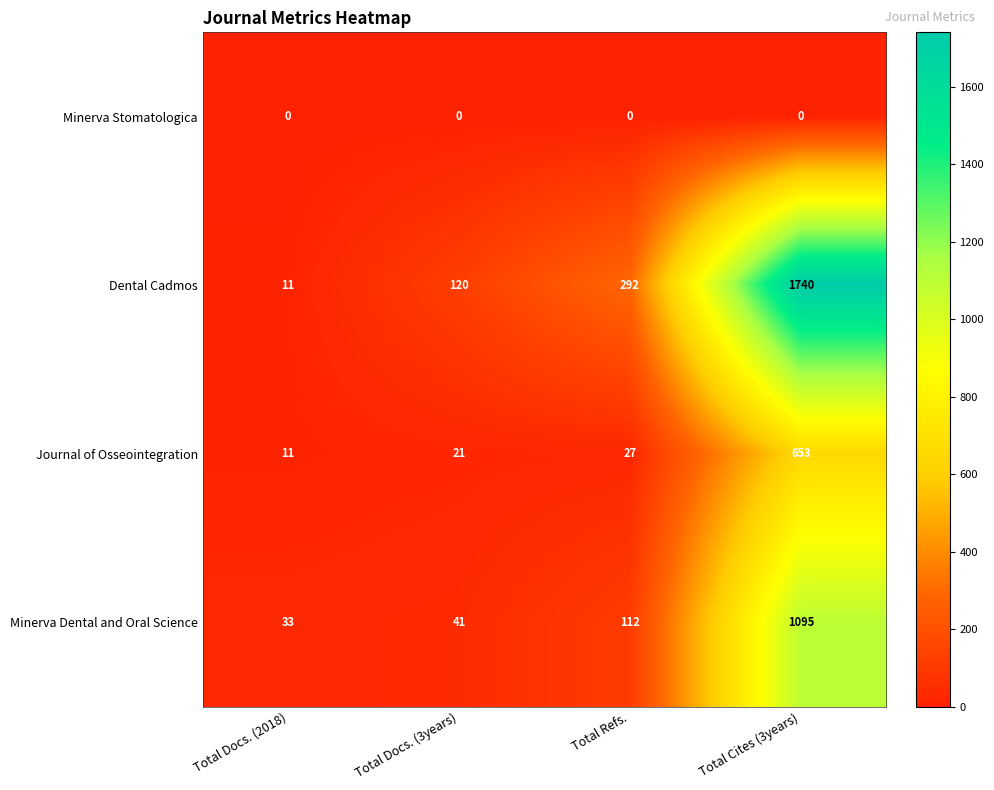

Rank the series by their average value, from lowest to highest.

Minerva Stomatologica, Journal of Osseointegration, Minerva Dental and Oral Science, Dental Cadmos